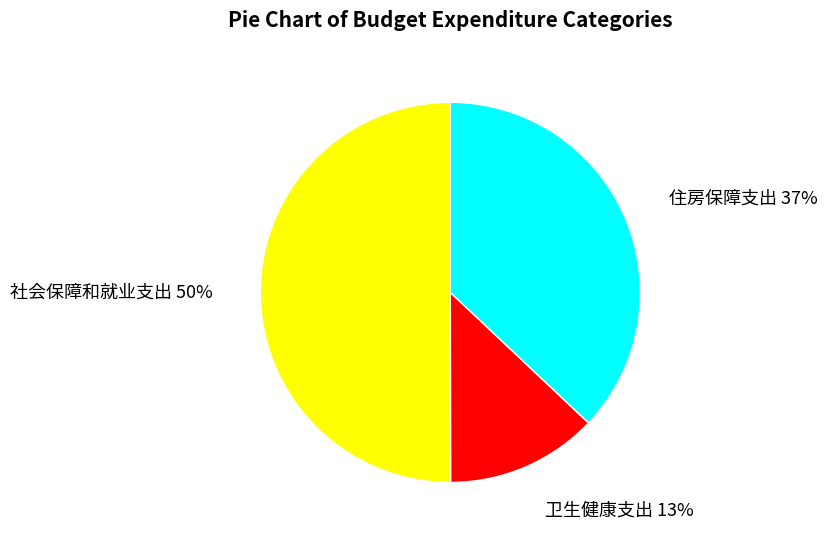

Rank the categories by value from highest to lowest.

社会保障和就业支出, 住房保障支出, 卫生健康支出